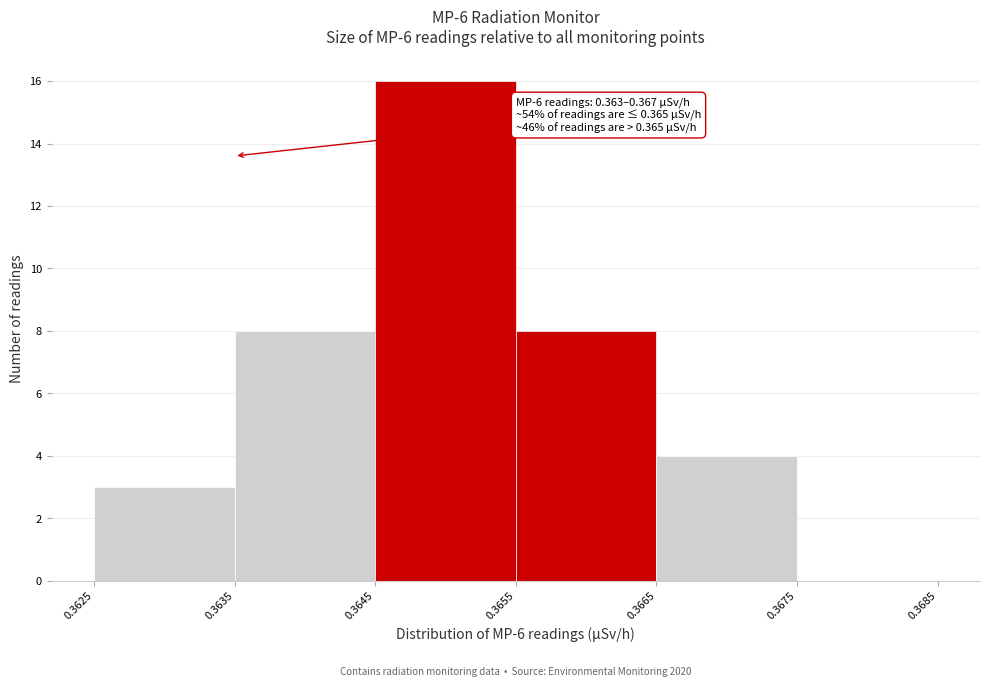

Which range on the x-axis has the tallest bar?

0.3645 to 0.3655